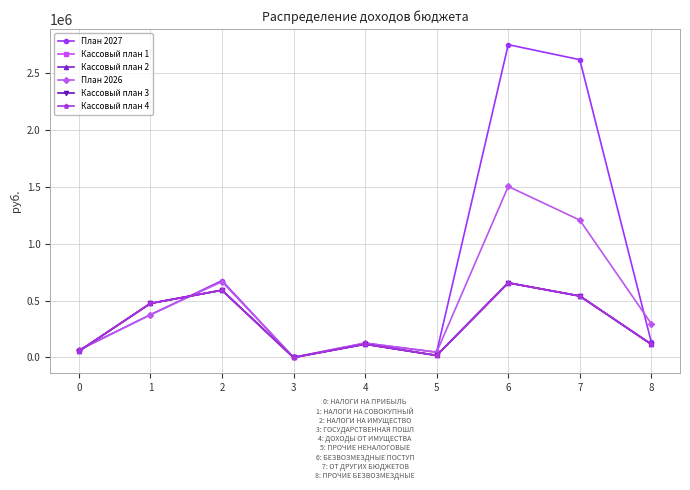

Which series has the largest total across all categories?

План 2027